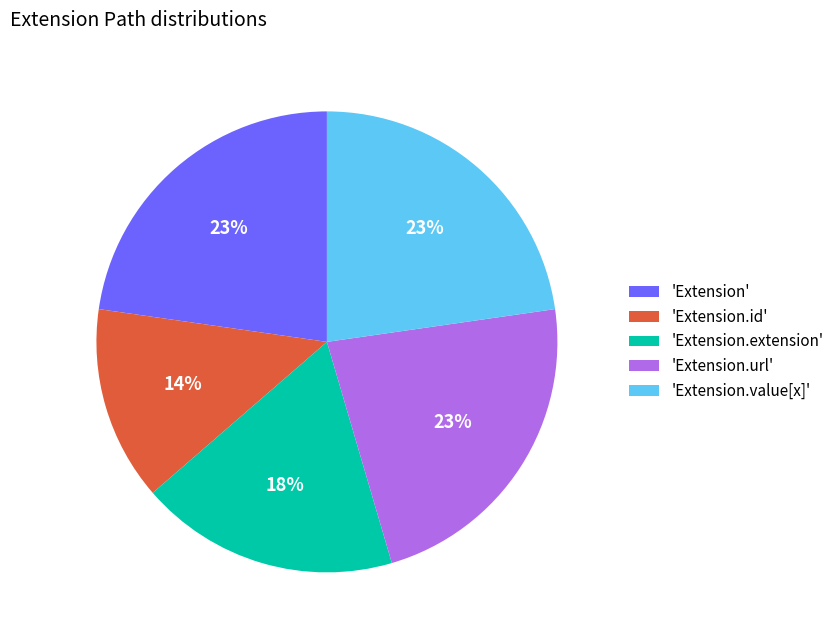

True or false: 'Extension' accounts for 23% of the total.

True